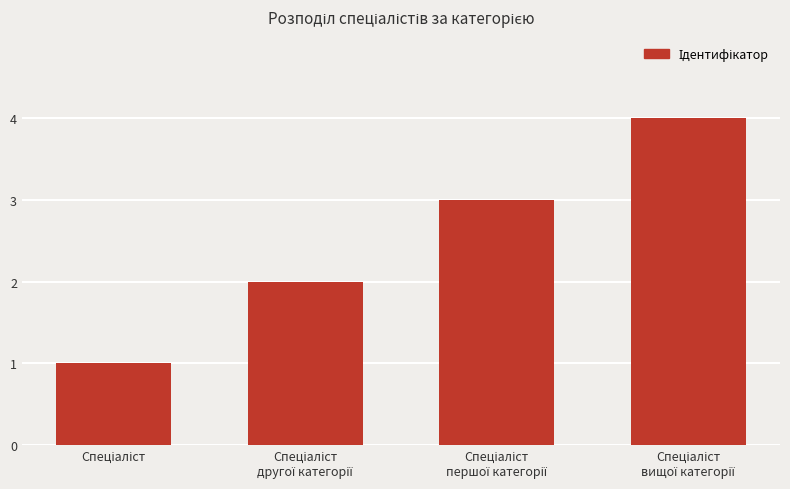

What is the greatest value displayed?

4